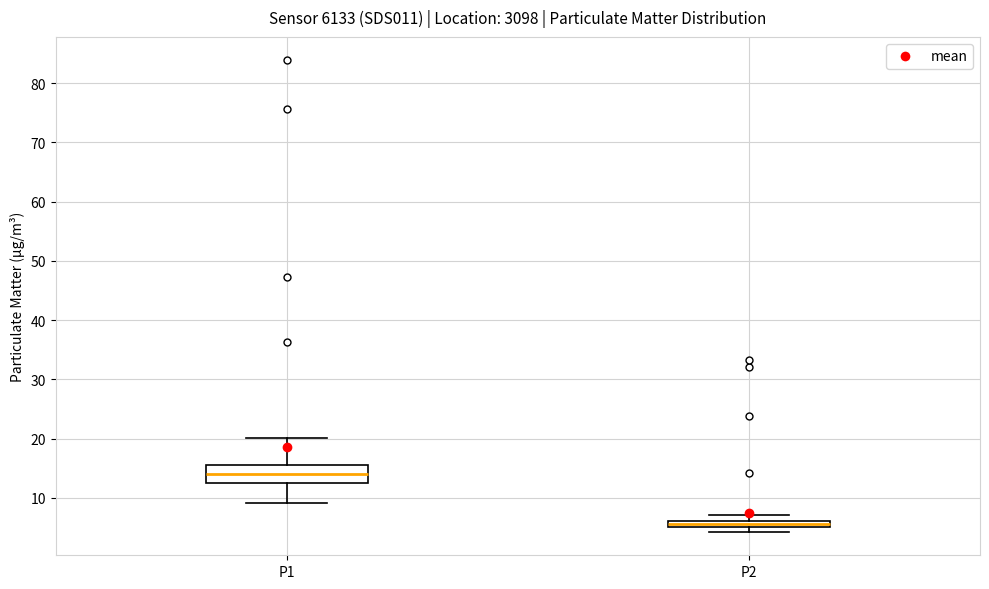

Comparing the boxes themselves (not the whiskers), which one is the tallest?

P1